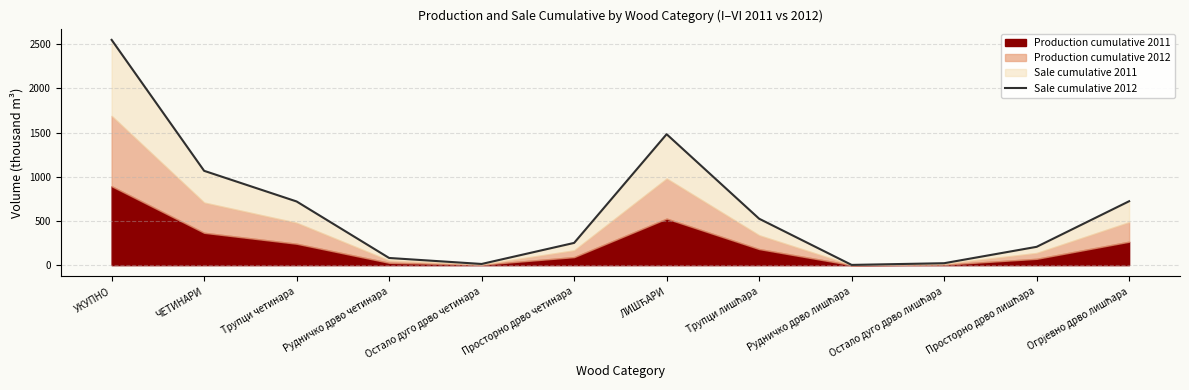

What is the approximate value at Просторно дрво четинара?

251.8